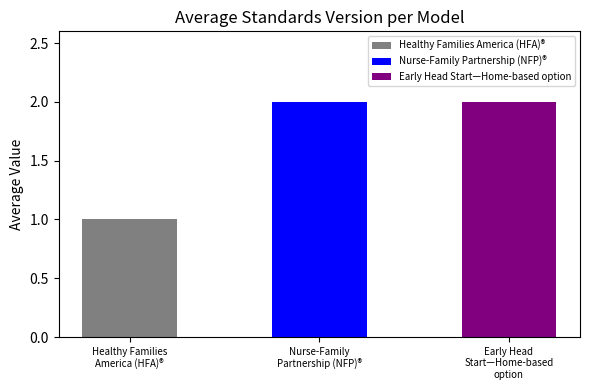

List the labels in order of value, smallest first.

Healthy Families America (HFA)®, Nurse-Family Partnership (NFP)®, Early Head Start—Home-based option